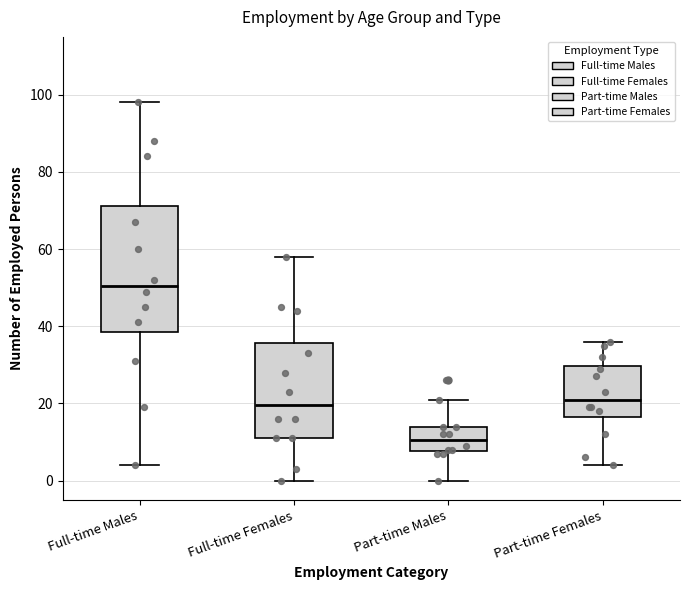

Which box has the lowest median line?

Part-time Males